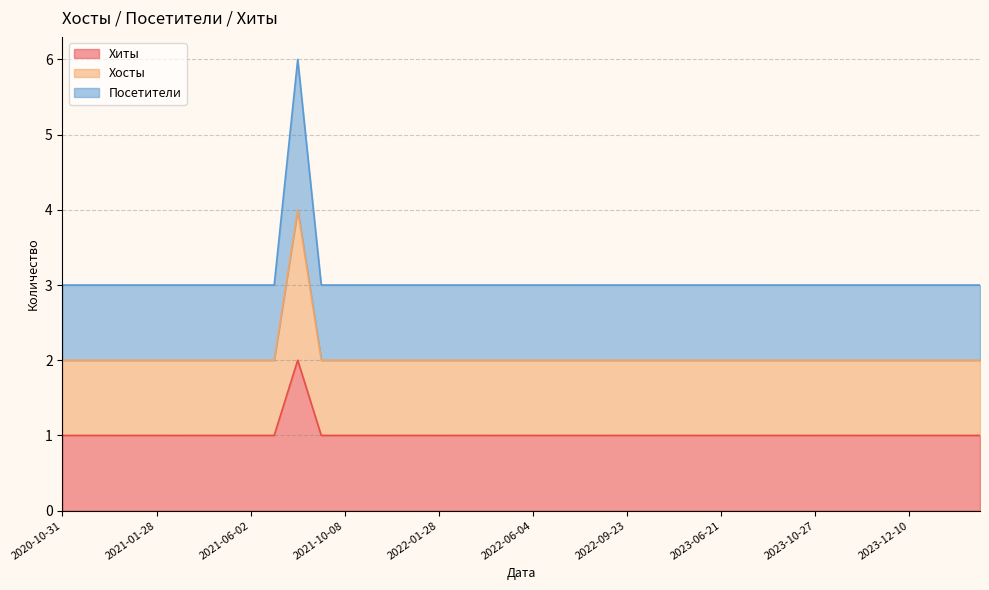

Rank the series at 2020-11-22 from lowest to highest value.

Хиты, Хосты, Посетители